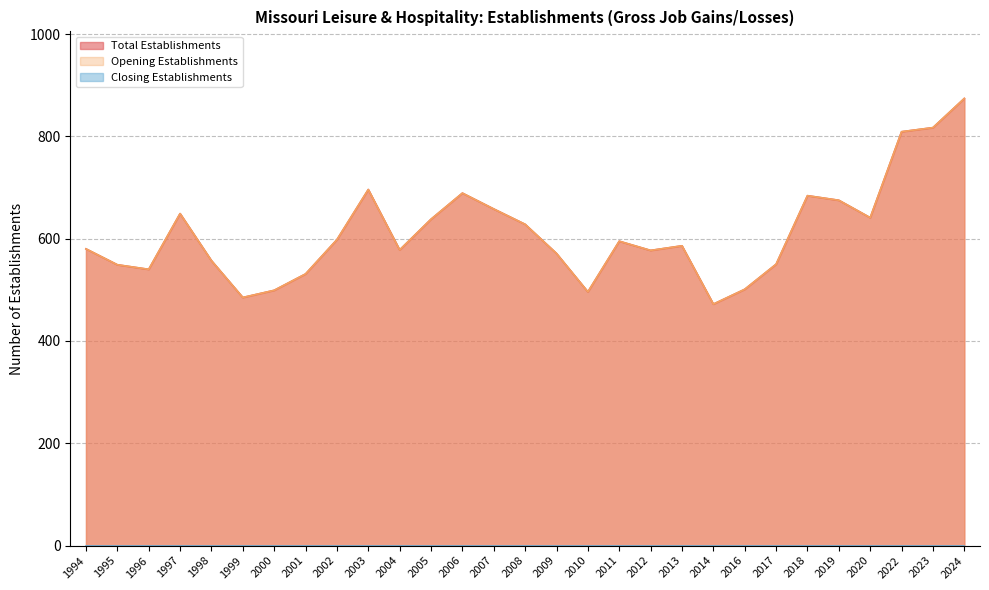

What is the smallest value displayed?

472